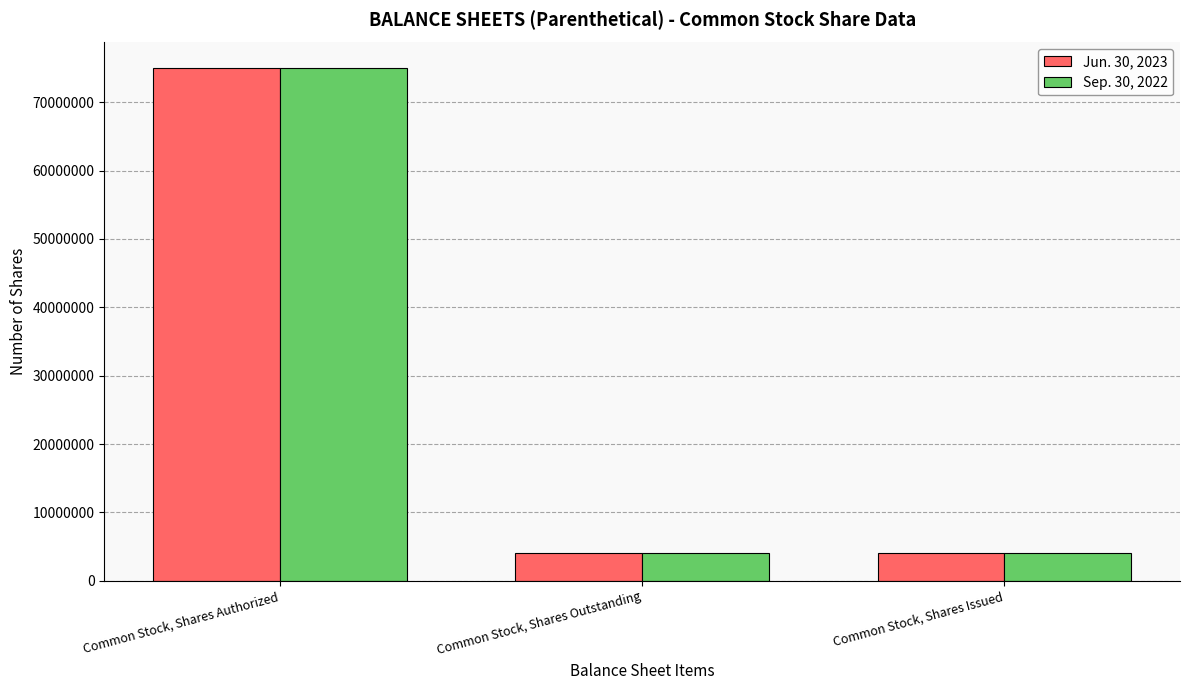

What is the sum of all Sep. 30, 2022 values?

83116334